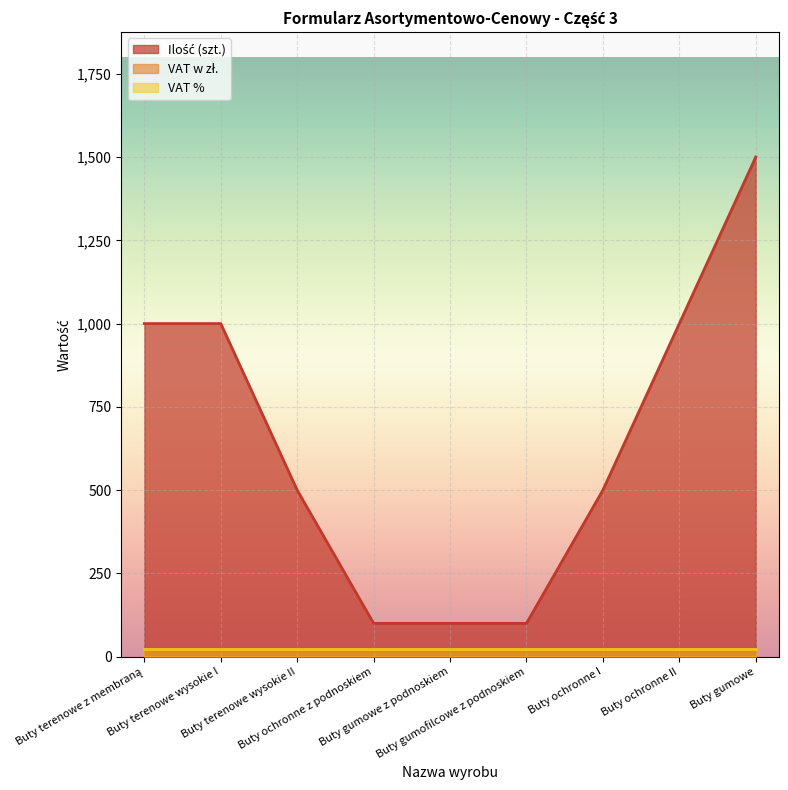

At which label does Ilość (szt.) first exceed 500?

Buty terenowe z membraną